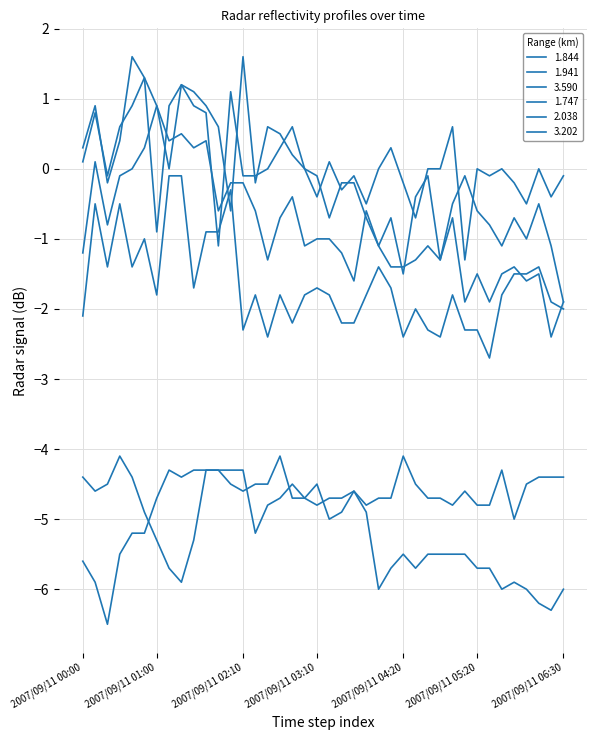

Does the chart have visible grid lines?

Yes